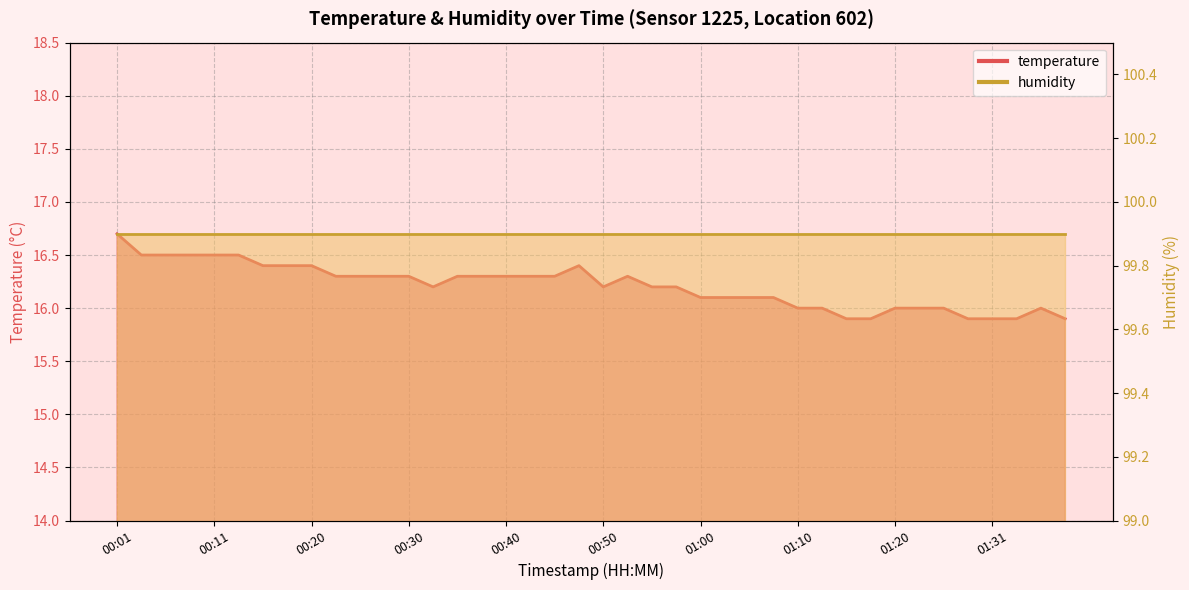

True or false: the data has more than 2 interior local peaks.

True